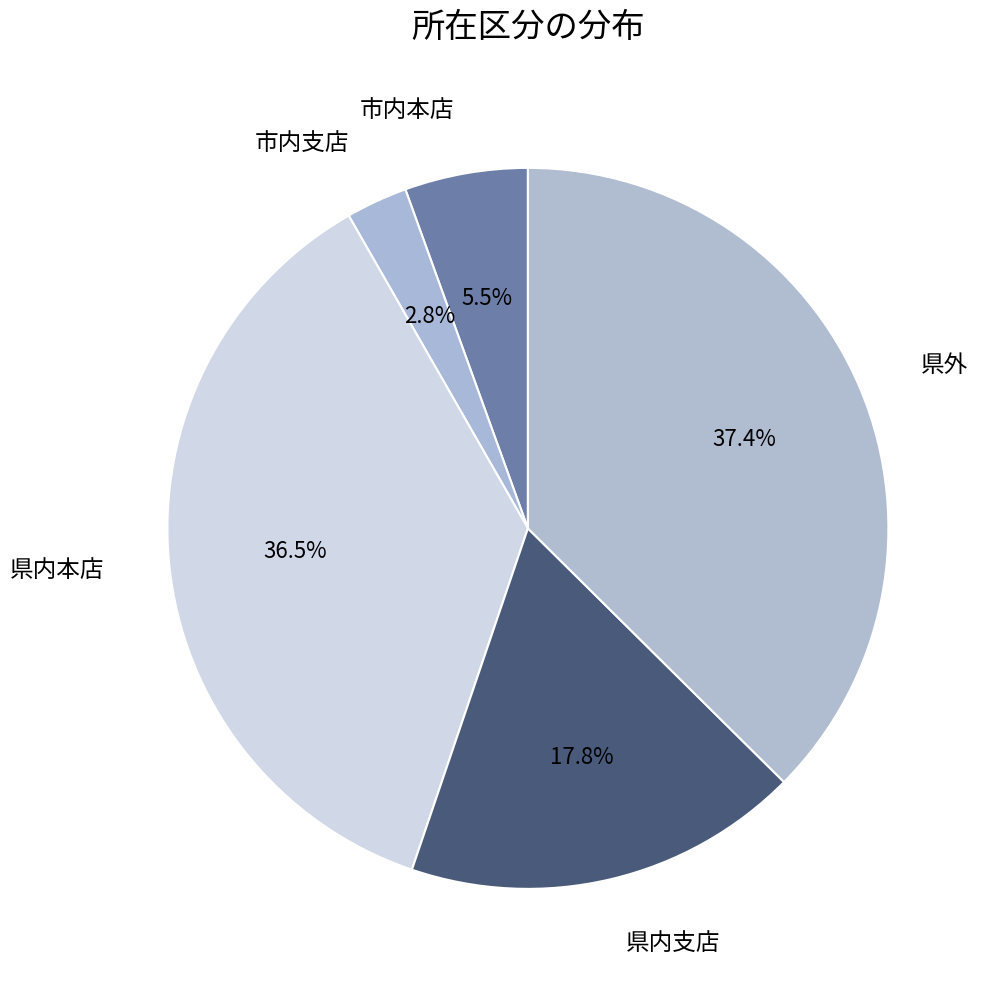

Does 県内本店 account for over 50% of the chart?

No